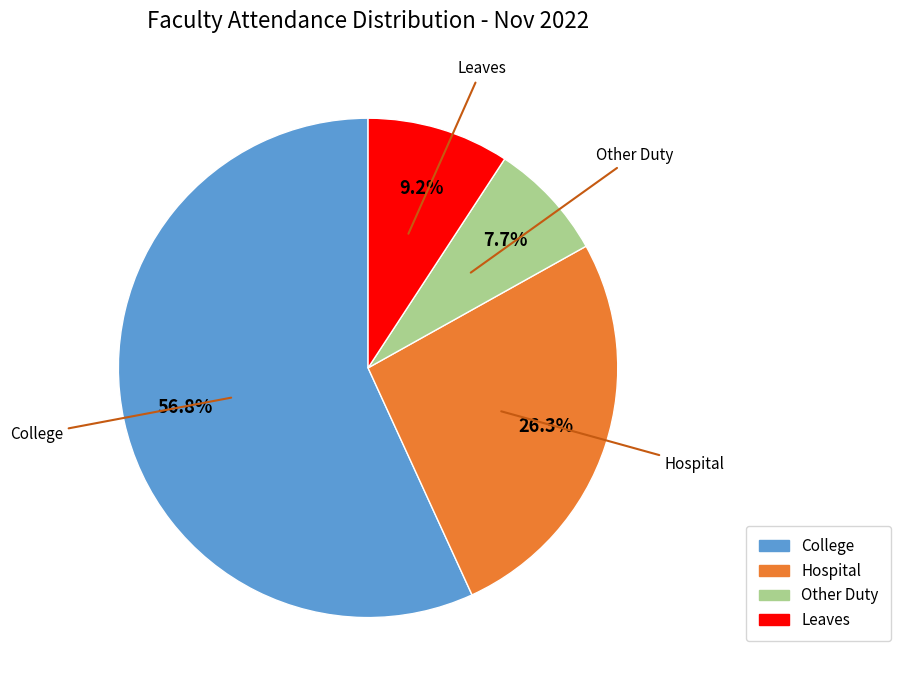

Is there any slice that represents more than half of the pie?

Yes